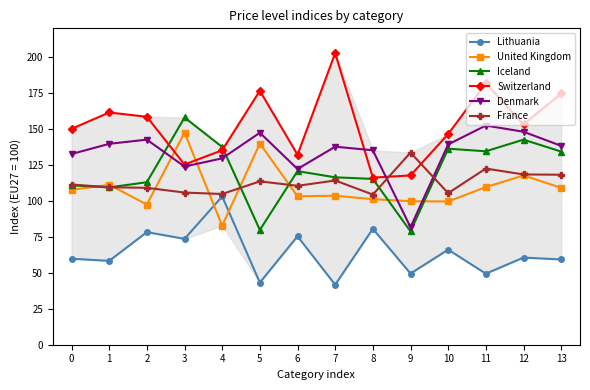

Between which two adjacent categories do Lithuania and United Kingdom first intersect?

3 and 4